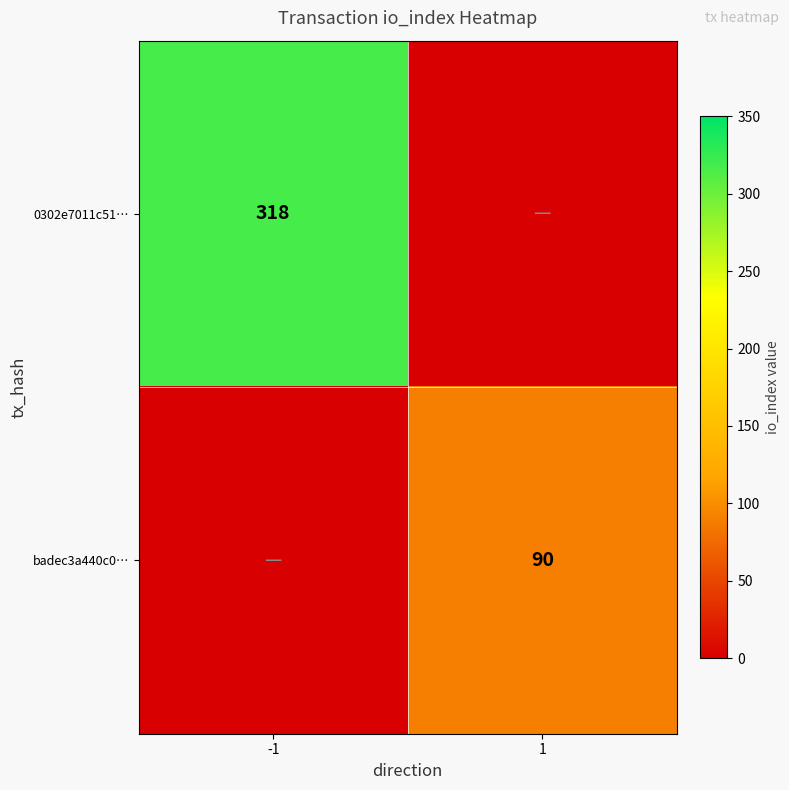

True or false: 0302e7011c51… has a value of 530 at -1.

False